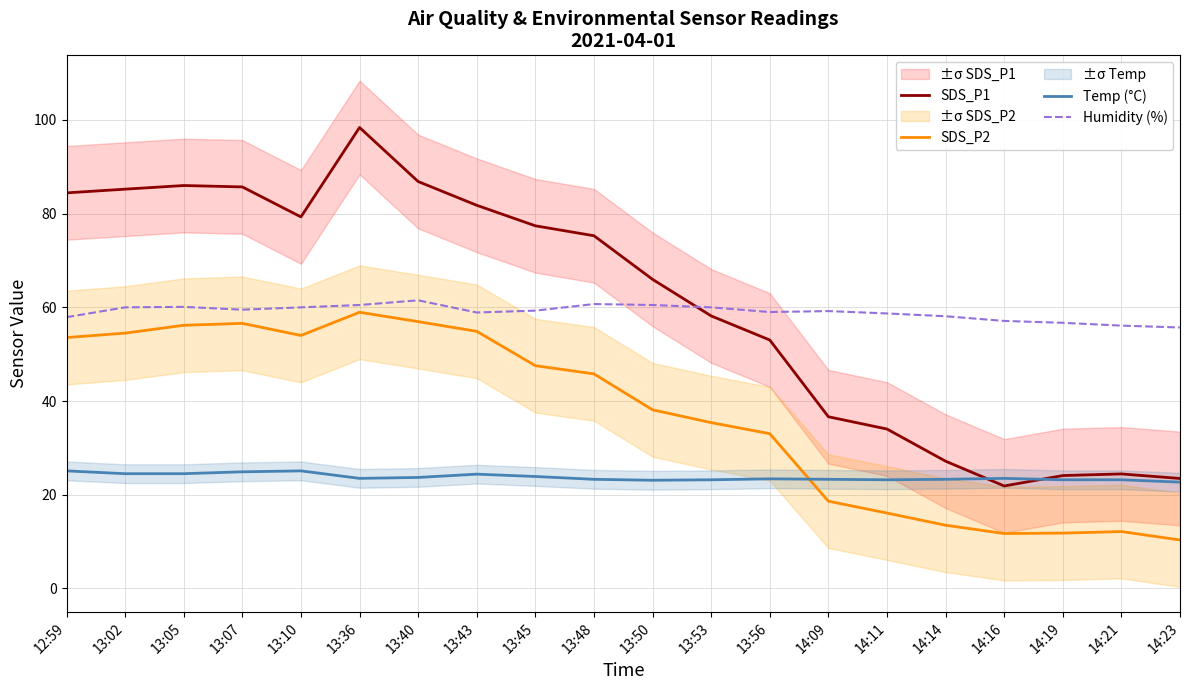

True or false: Temp (°C) has more than 2 points higher than both neighbors.

True